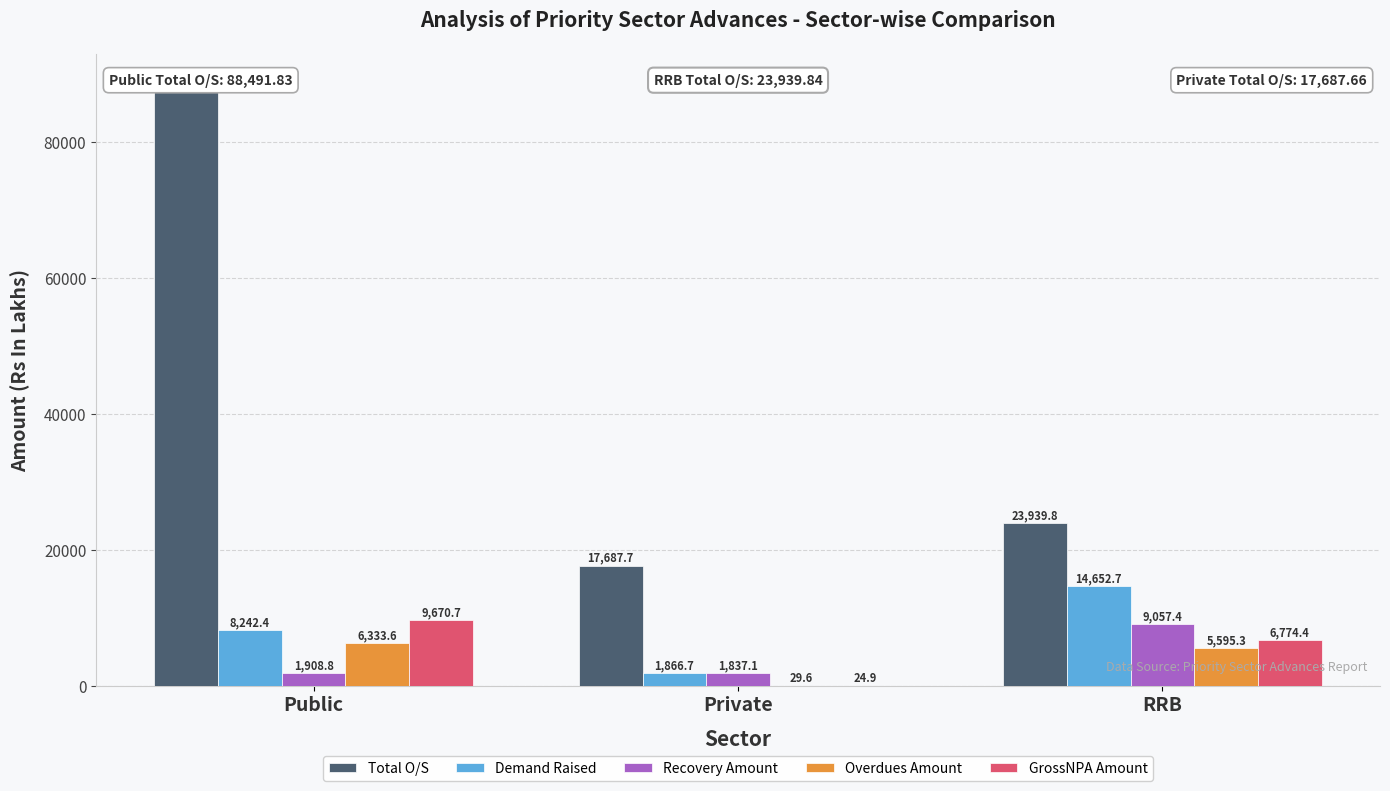

What is the lowest value of the GrossNPA Amount series?

24.9